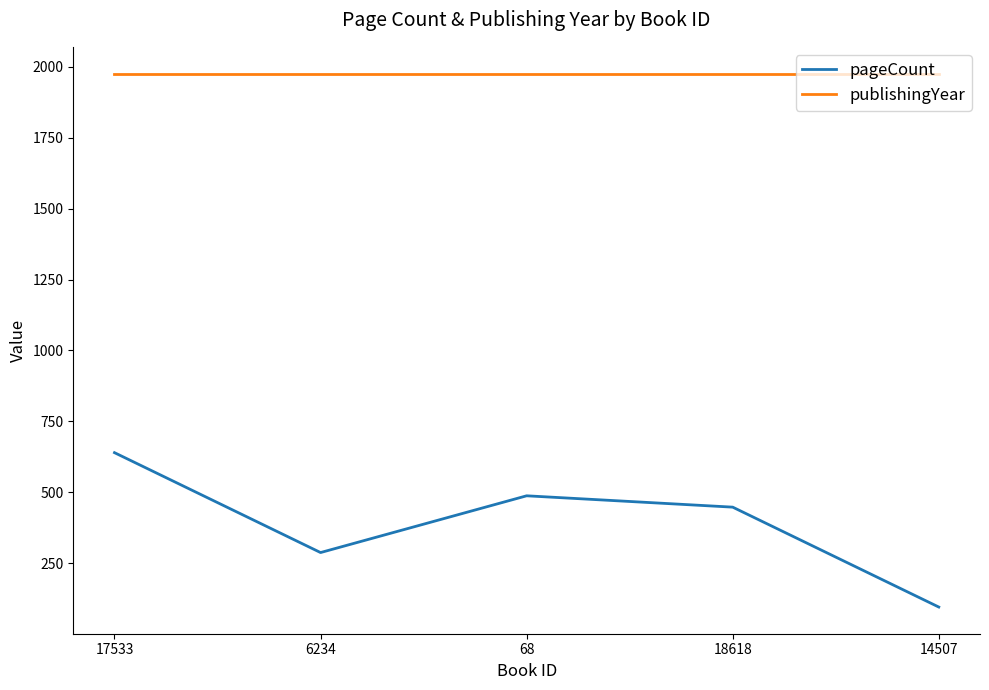

The publishingYear series shows 2735 at 18618. True or false?

False